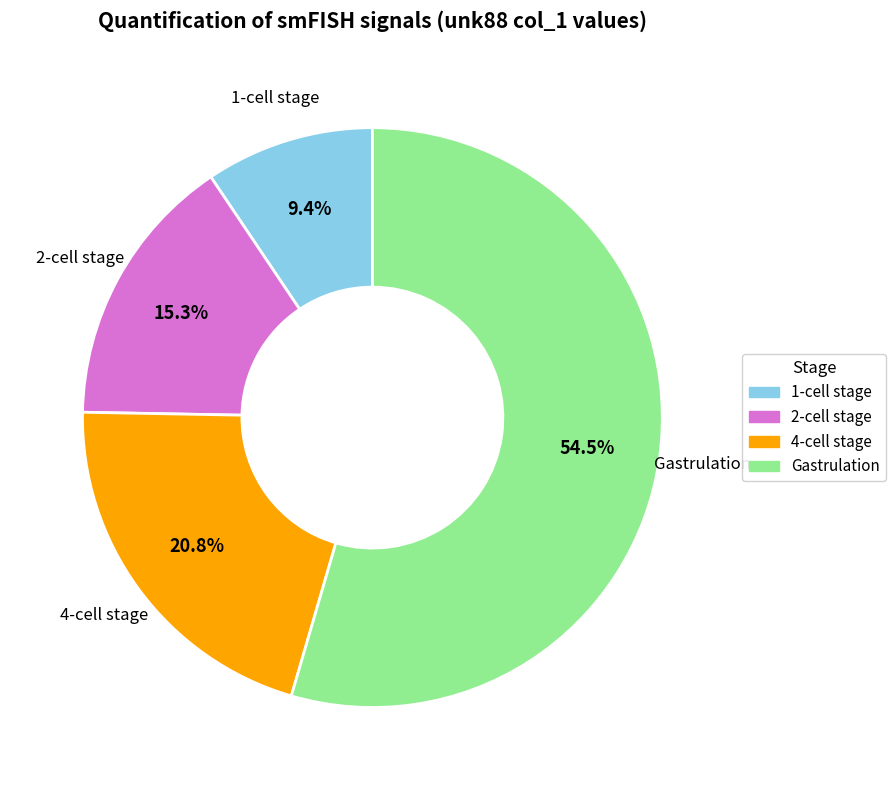

To the nearest percent, what is the difference between the 4-cell stage and Gastrulation slice percentages?

34%